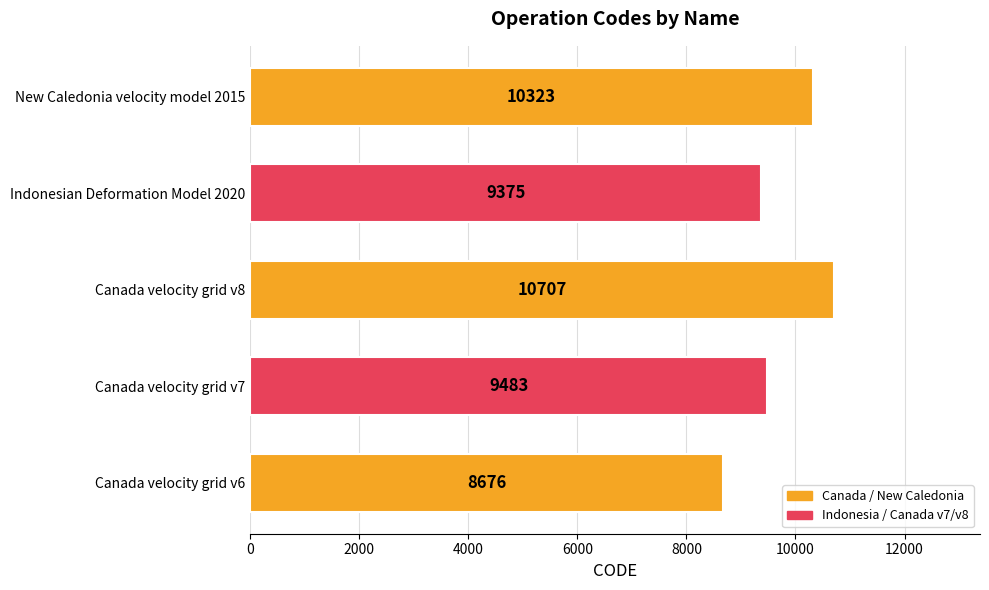

Between Canada velocity grid v6 and New Caledonia velocity model 2015, which is larger?

New Caledonia velocity model 2015